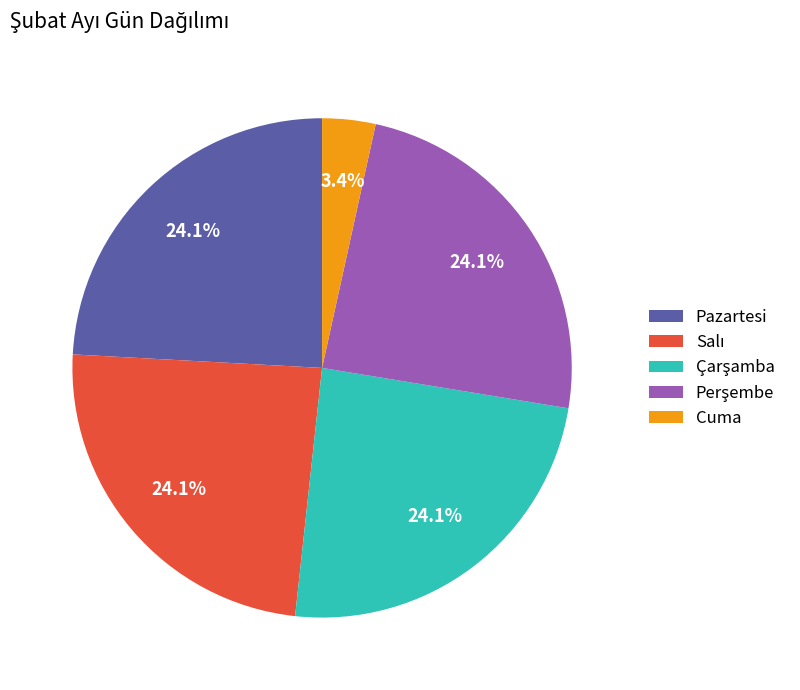

Does Pazartesi represent more than half of the total?

No